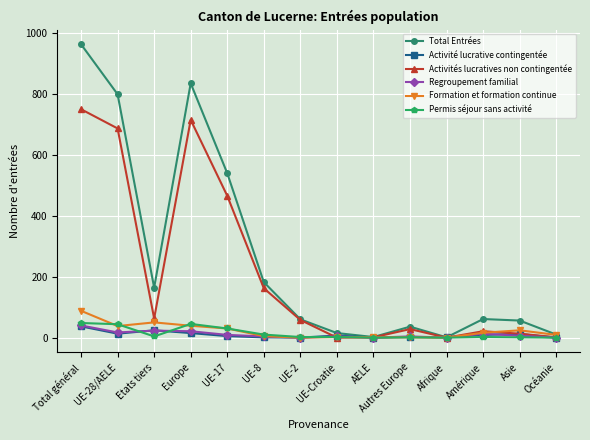

Which category has the highest value in the Activité lucrative contingentée series?

Total général